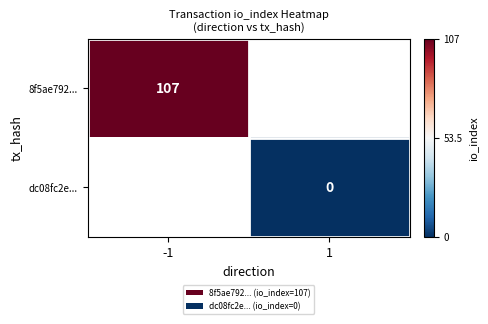

The 8f5ae792... series shows 107 at -1. True or false?

True